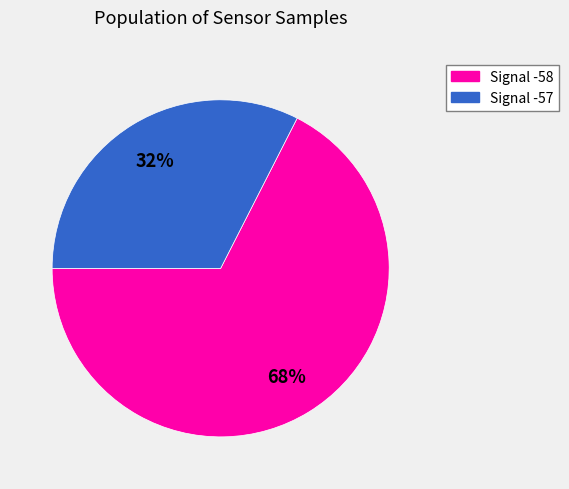

Between Signal -58 and Signal -57, which is larger?

Signal -58